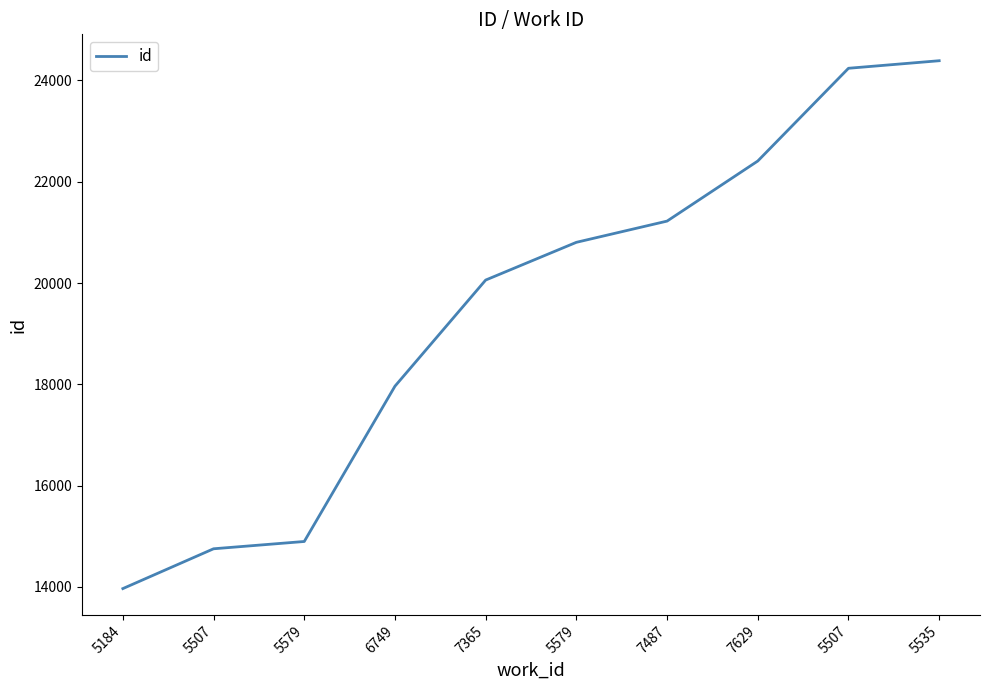

How many lines are shown in the chart?

1